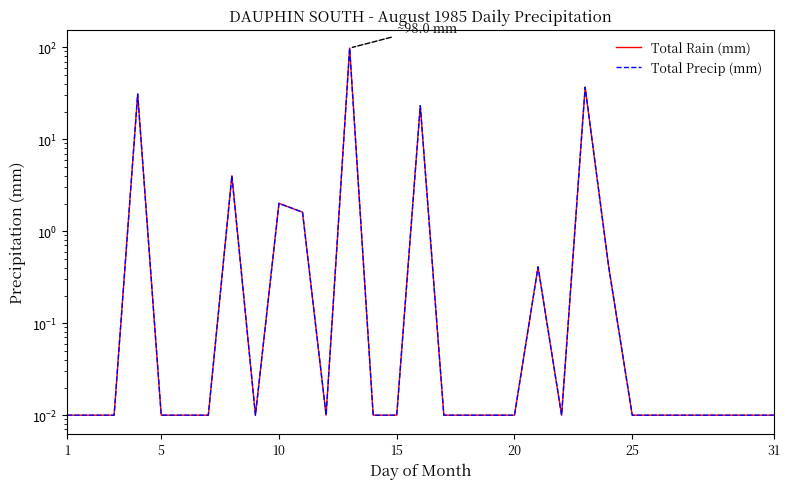

True or false: Total Precip (mm) and Total Rain (mm) cross at least once.

False